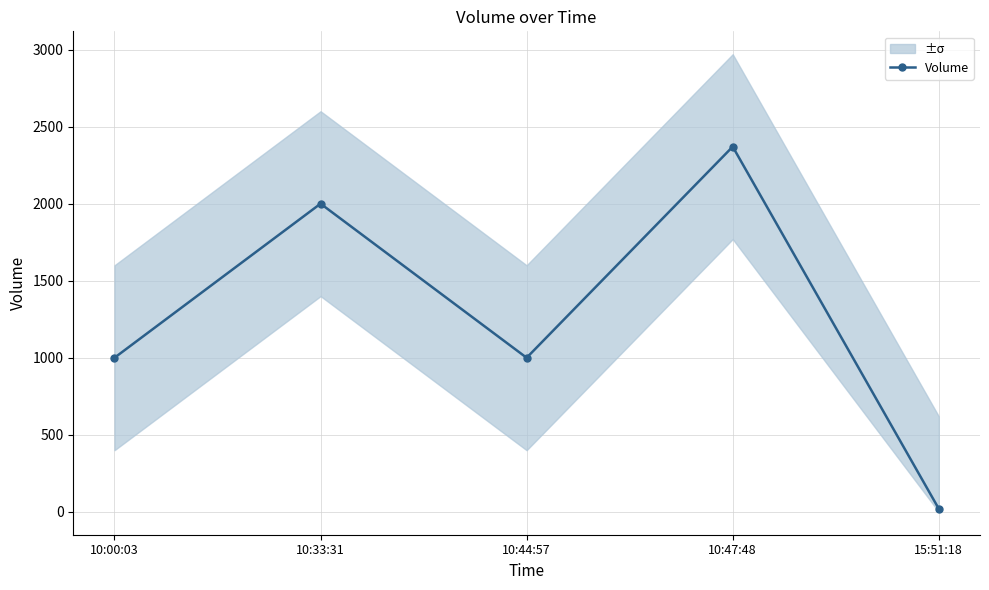

What position from the left is 10:47:48?

4